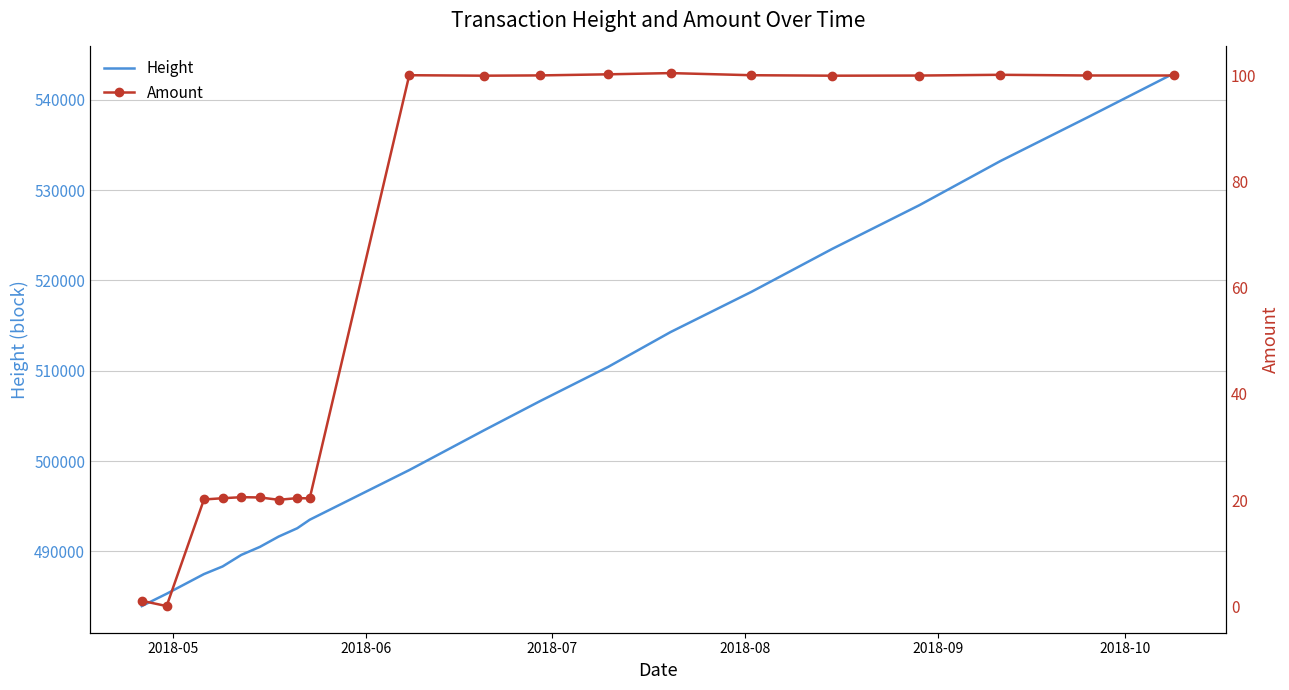

What is the maximum value for Height?

542943